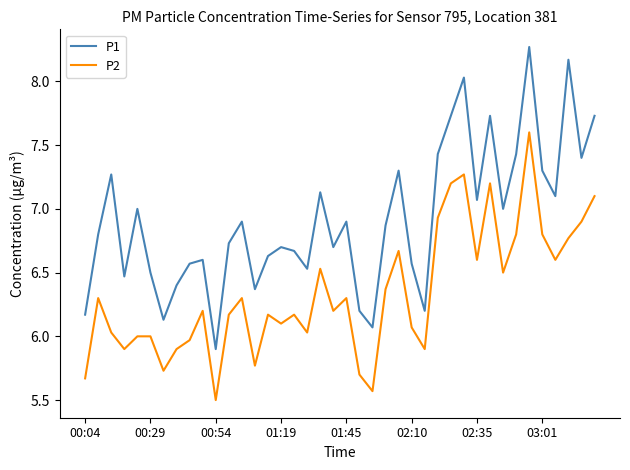

List the series in order of their peak value, lowest first.

P2, P1